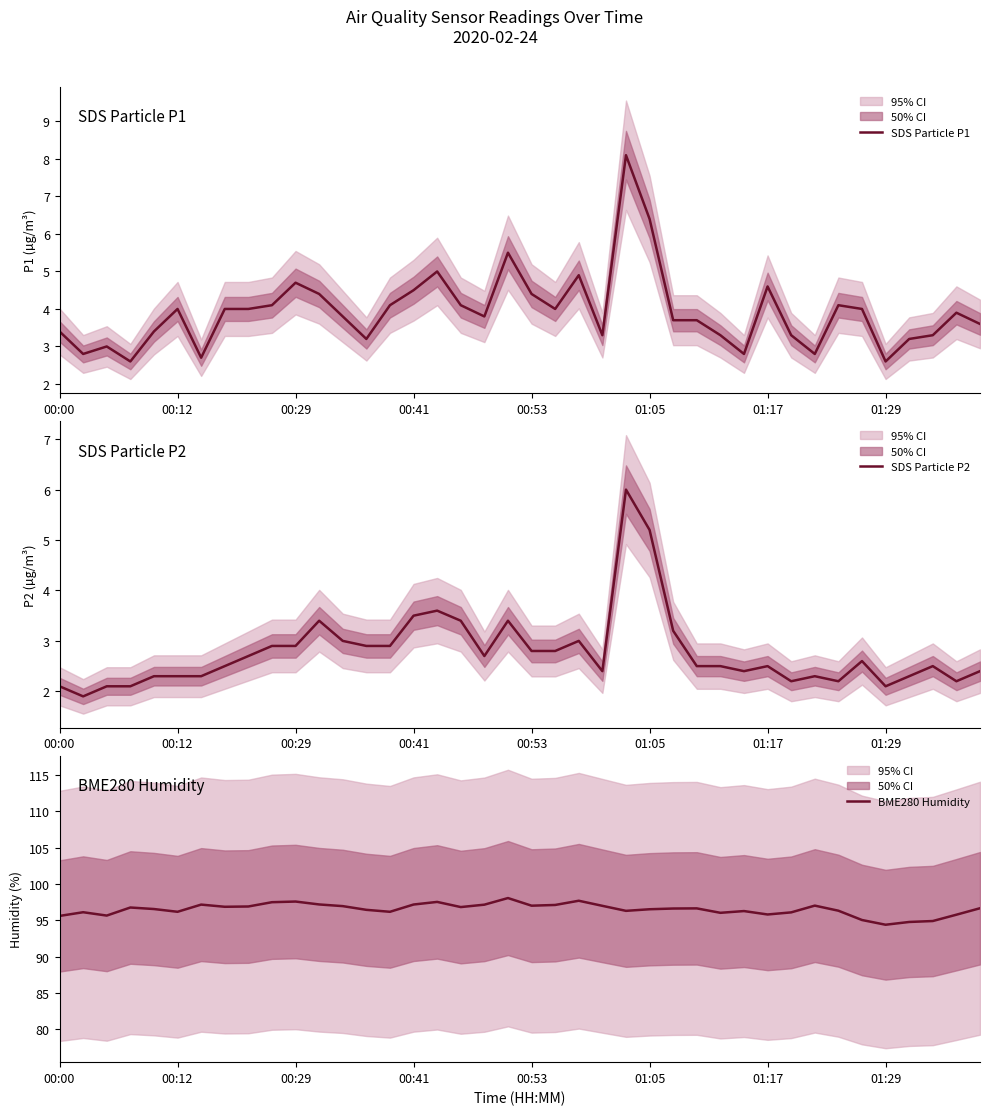

Read the SDS Particle P2 value at 01:05.

5.2